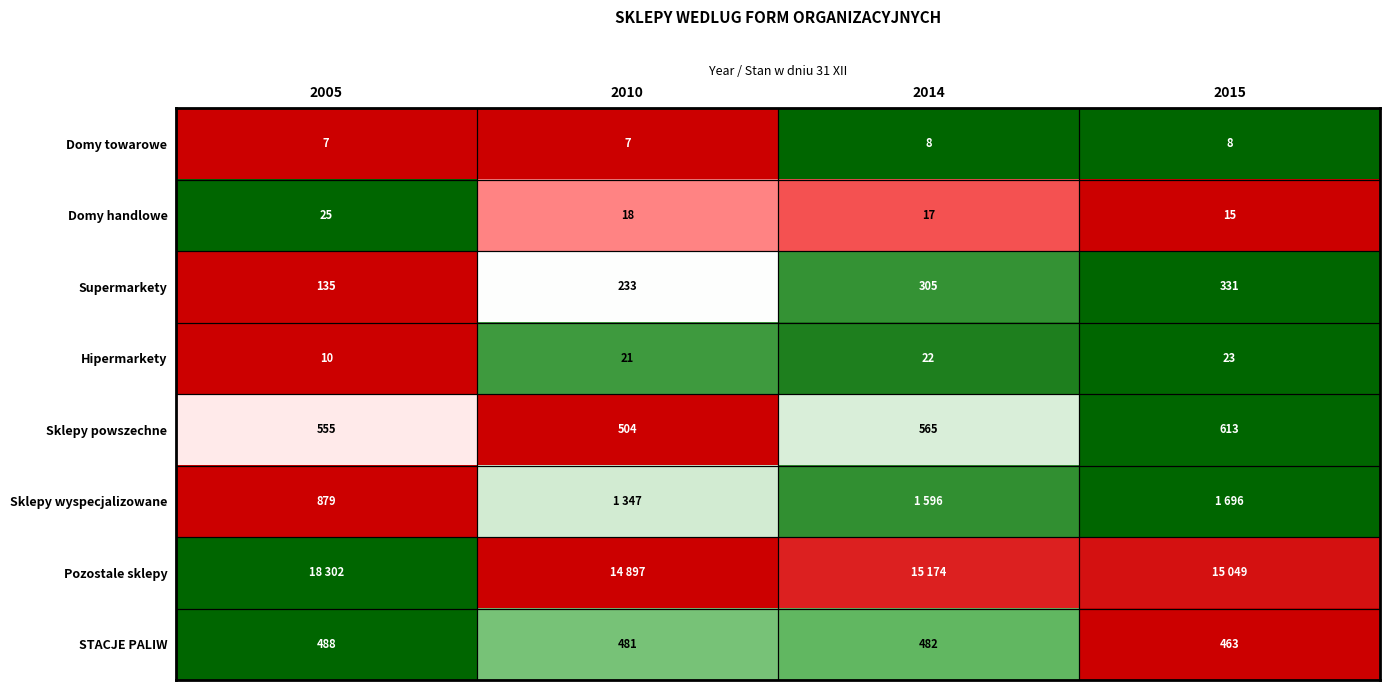

The value of STACJE PALIW at 2010 is 0.4. True or false?

False